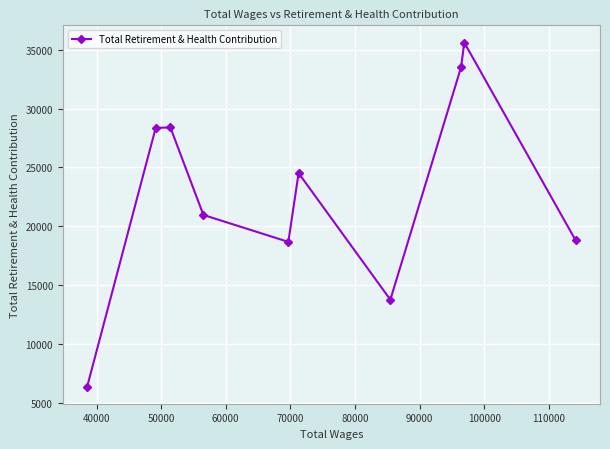

What is the average value?

22903